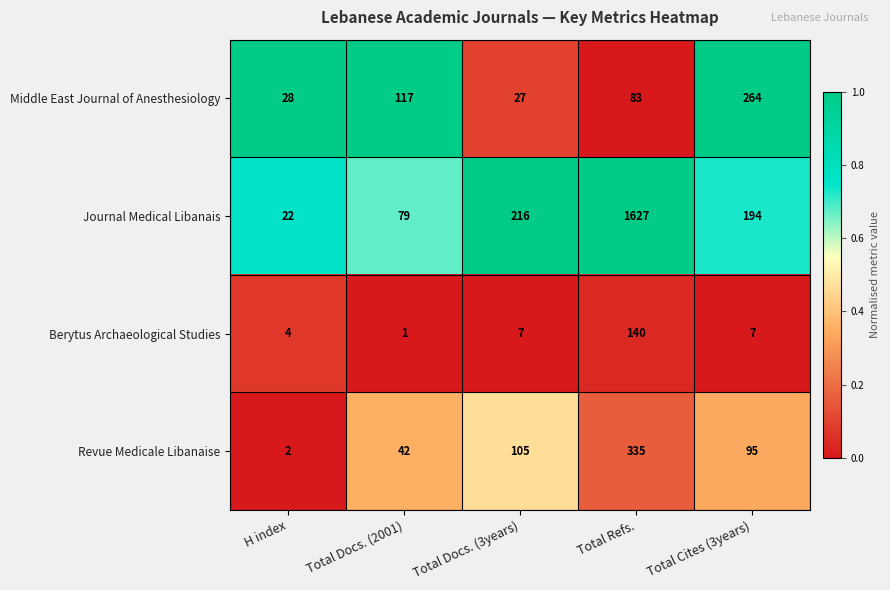

Rank the series by their maximum value, from lowest to highest.

Berytus Archaeological Studies, Middle East Journal of Anesthesiology, Revue Medicale Libanaise, Journal Medical Libanais